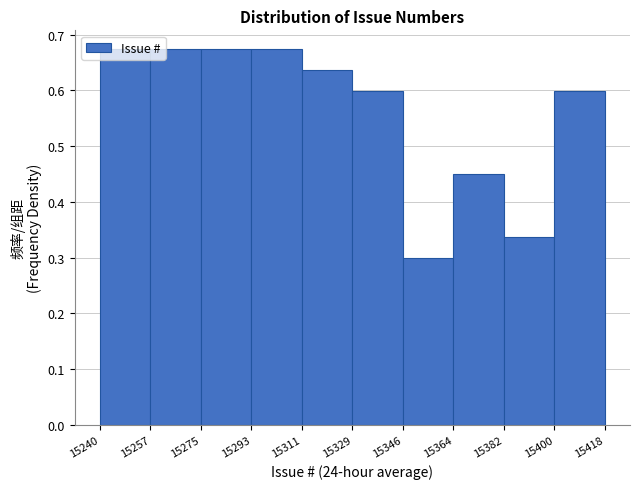

Reading left to right, list every bar in this chart as the range it spans on the x-axis followed by its height. The values are not printed on the chart, so give them approximately, as read against the axis.

15240 to 15257: 0.67
15257 to 15275: 0.67
15275 to 15293: 0.67
15293 to 15311: 0.67
15311 to 15329: 0.64
15329 to 15346: 0.60
15346 to 15364: 0.30
15364 to 15382: 0.45
15382 to 15400: 0.34
15400 to 15418: 0.60